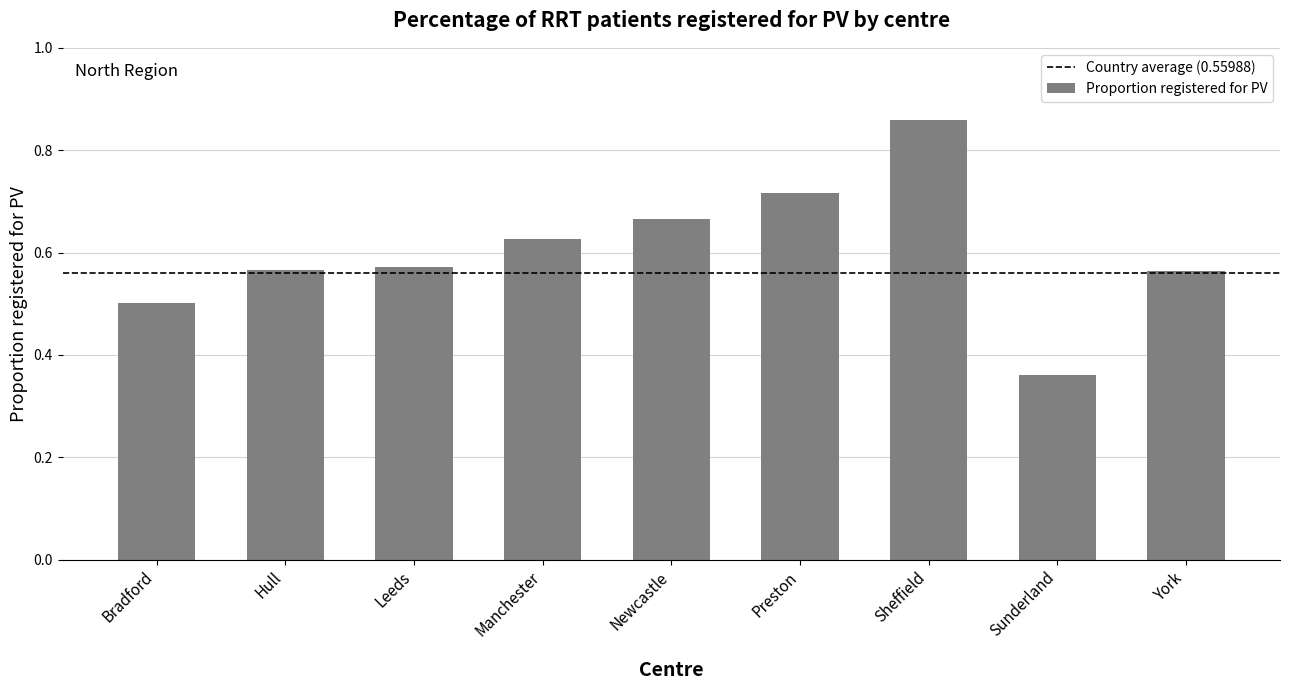

What is the label of the 5th bar from the right?

Newcastle